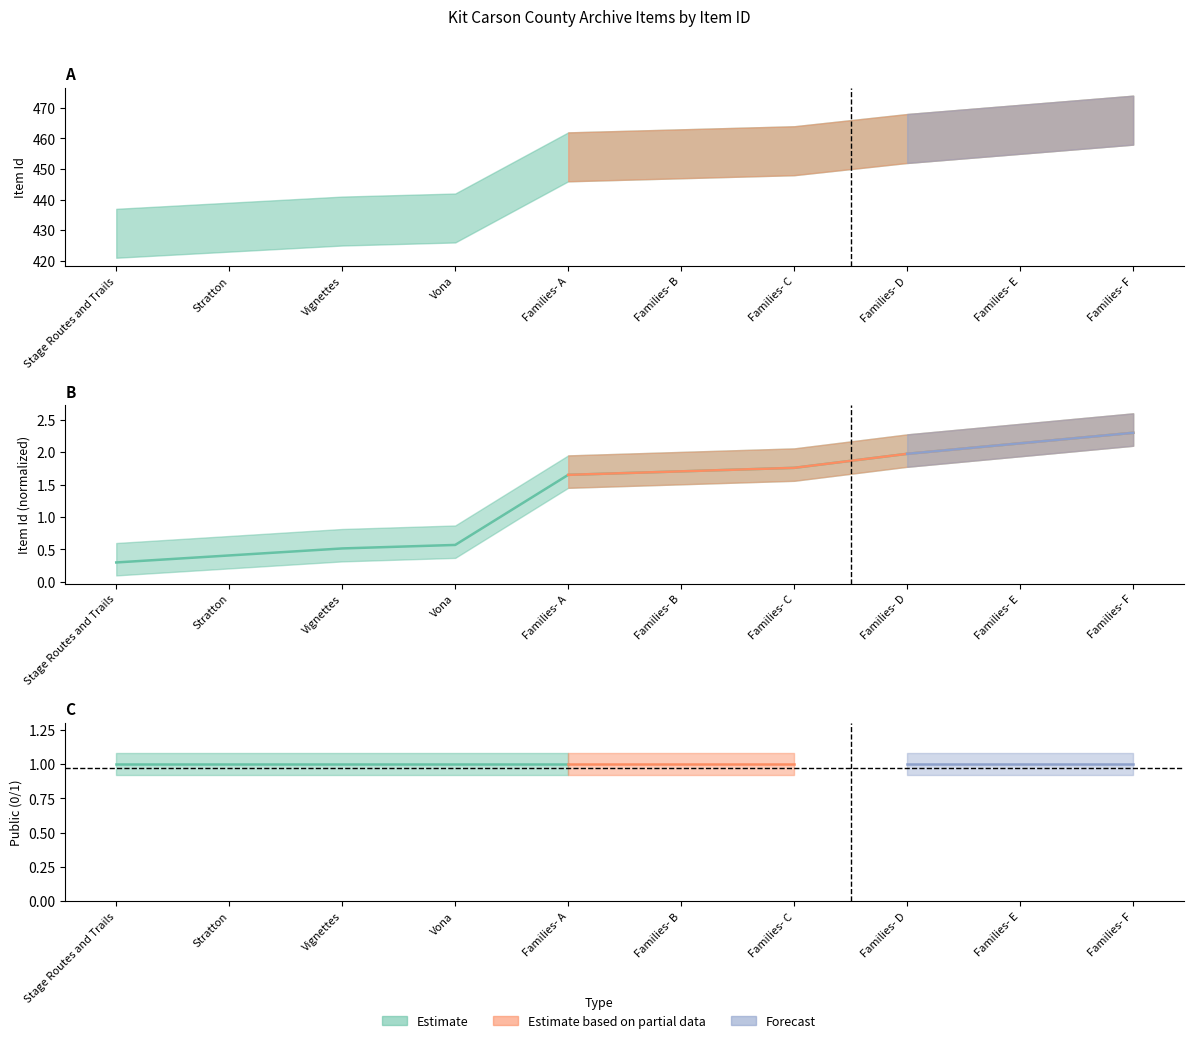

What is the change in value from Vignettes to Families- A?

+1.1